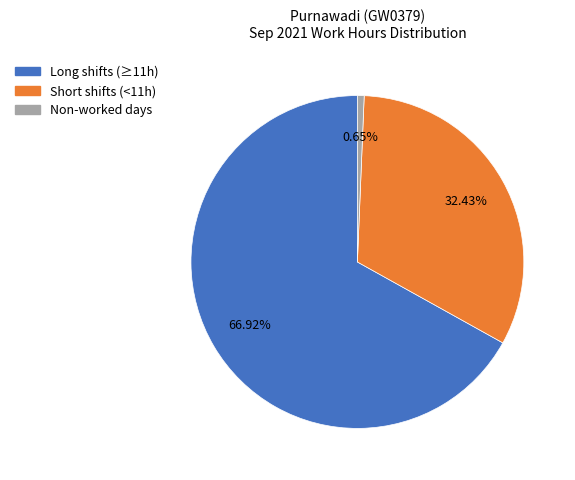

How many slices are in this pie chart?

3